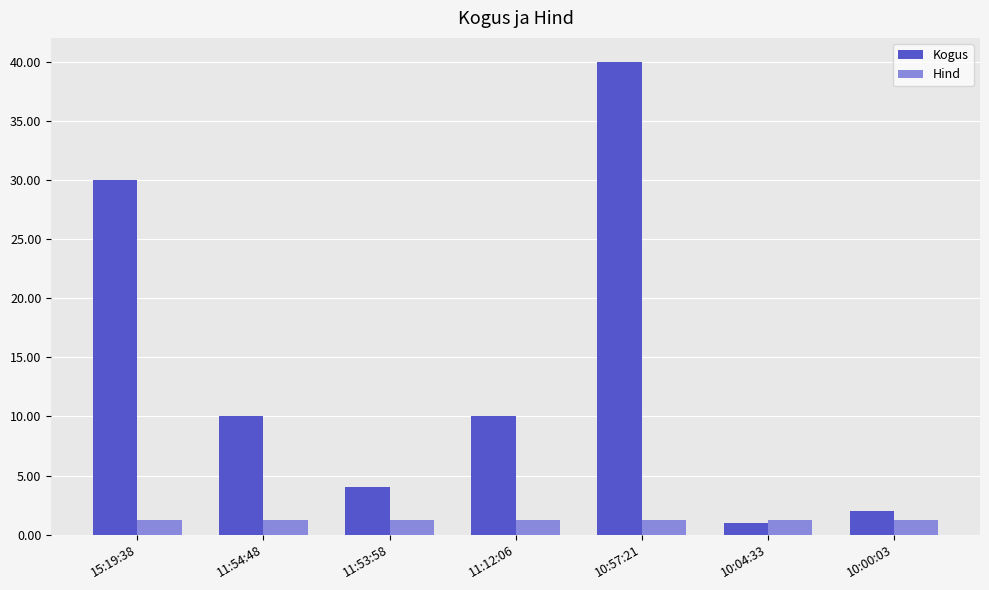

What is the label of the 4th bar from the left?

11:12:06